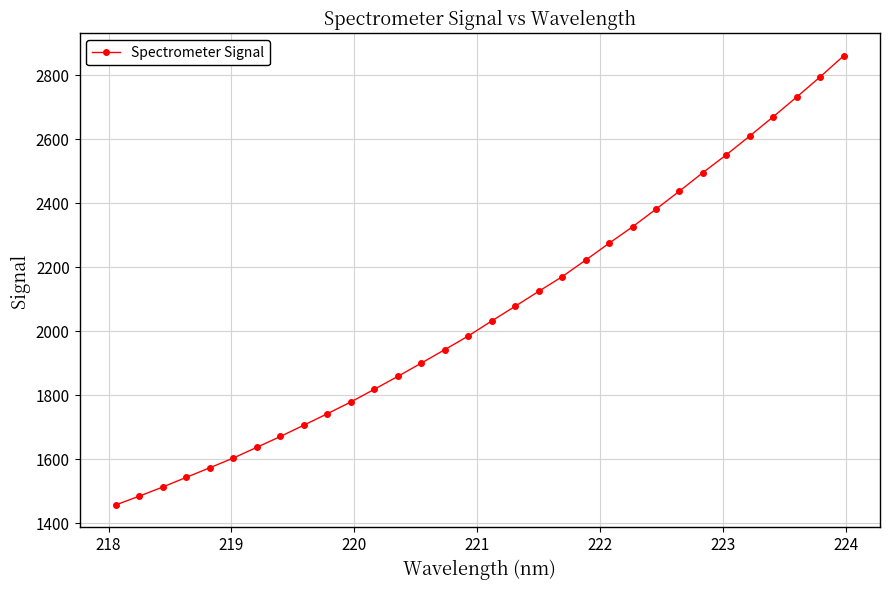

What is the maximum value shown in the chart?

2859.8